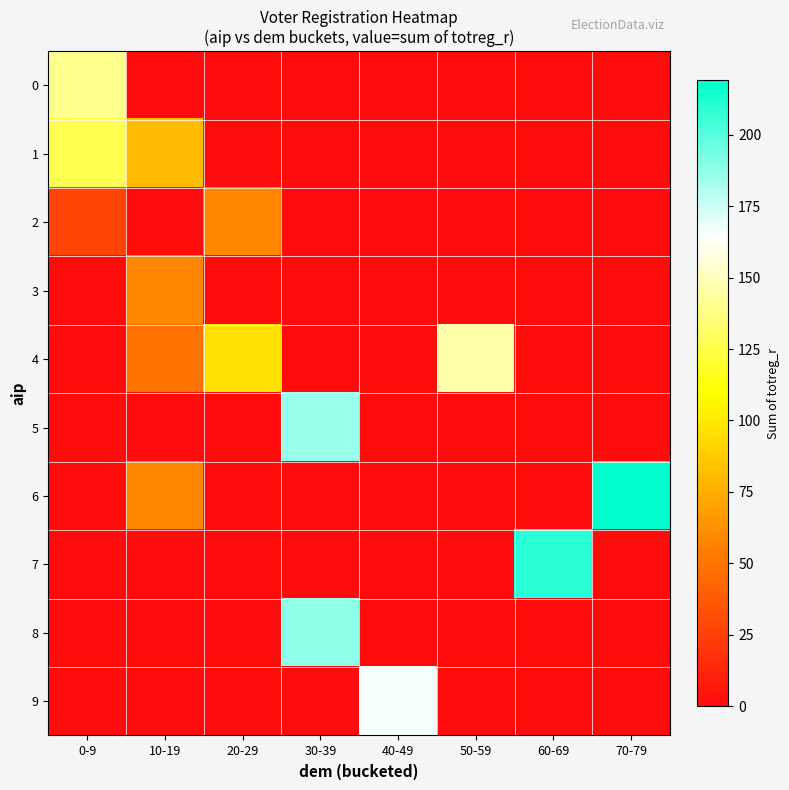

At which category does the chart reach its peak across all series?

70-79